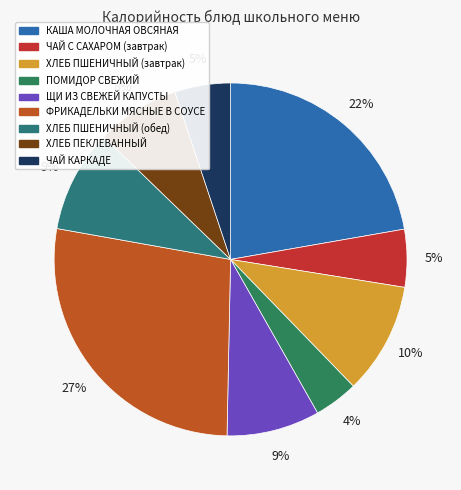

How many slices are in this pie chart?

9